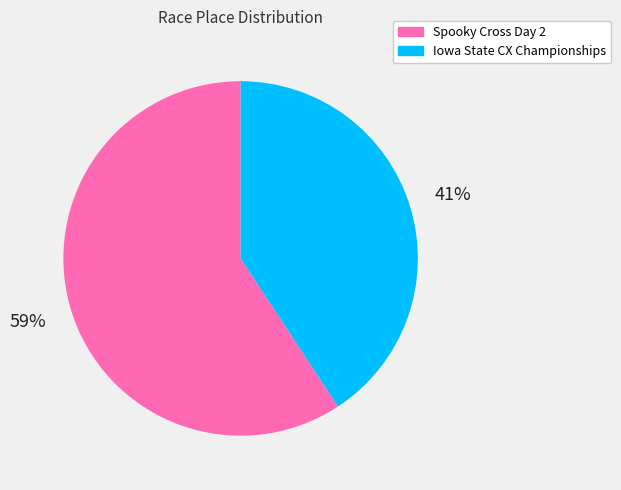

Count the number of slices in the pie.

2